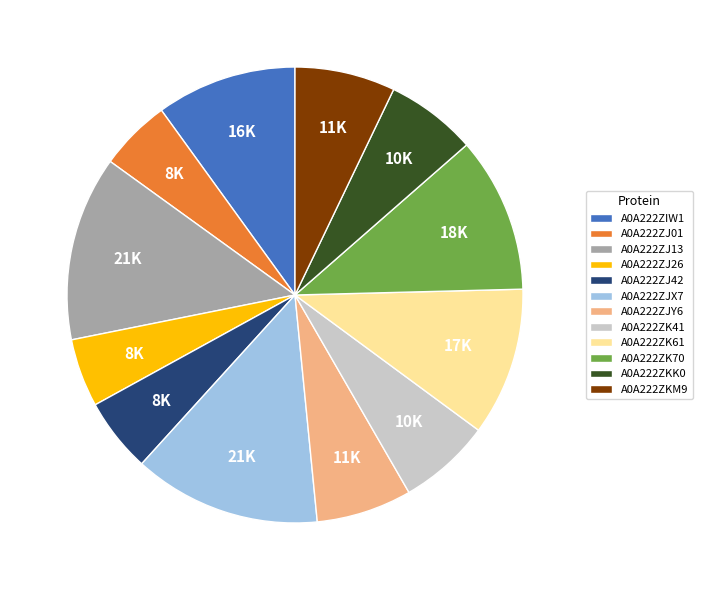

Does A0A222ZKK0 account for over 50% of the chart?

No